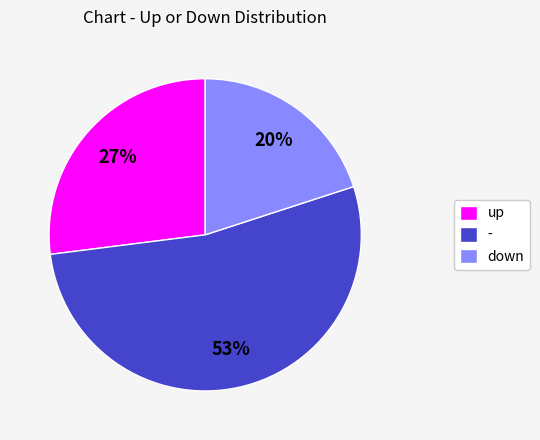

What percentage is the up slice, to the nearest percent?

27%